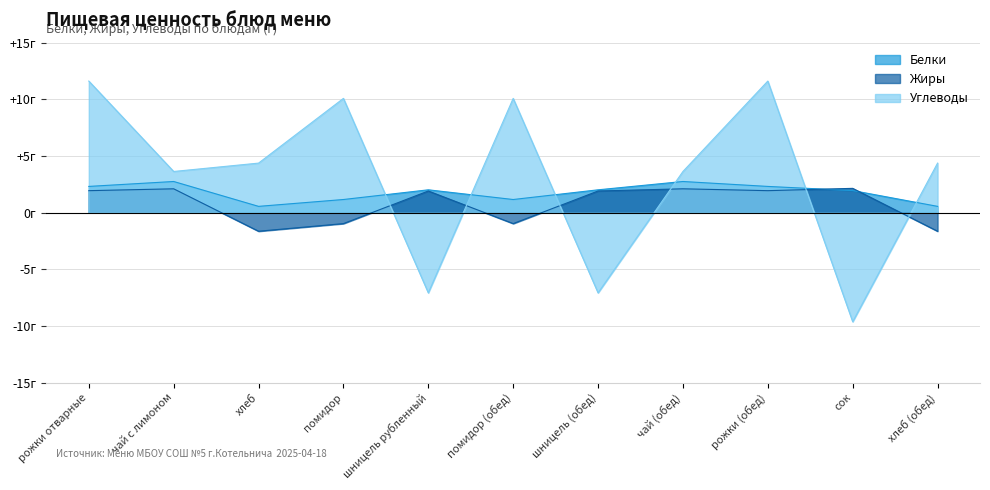

True or false: Белки and Углеводы intersect in this chart.

True